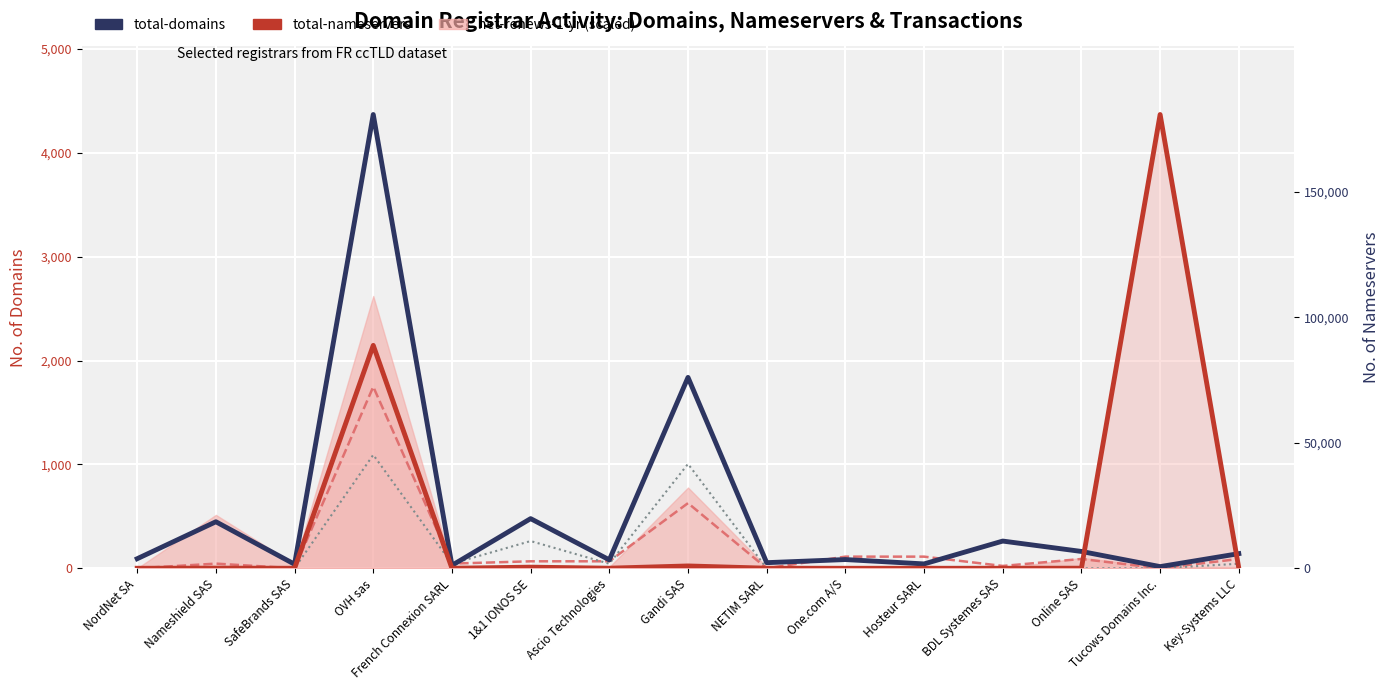

Which series has the largest total across all categories?

total-domains